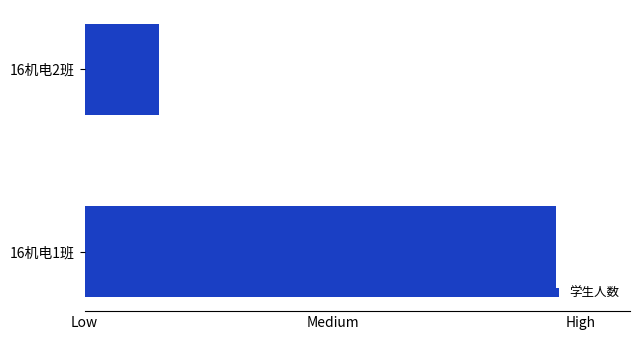

What is the minimum value shown in the chart?

3